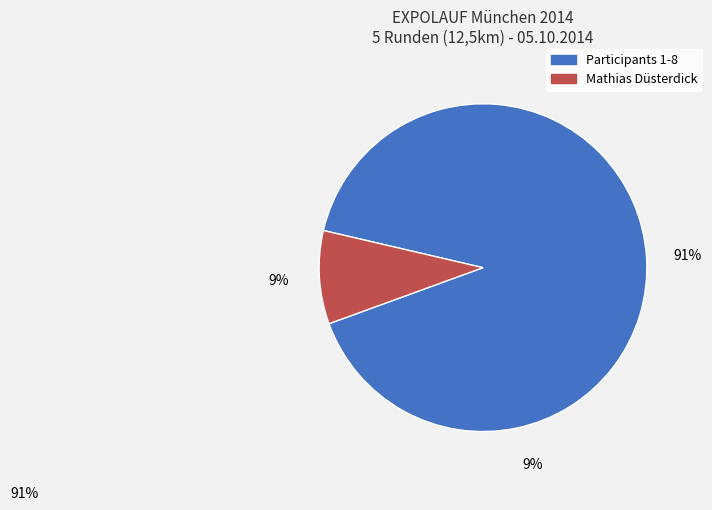

Combined, do Mathias Düsterdick and Participants 1-8 account for over 50%?

Yes